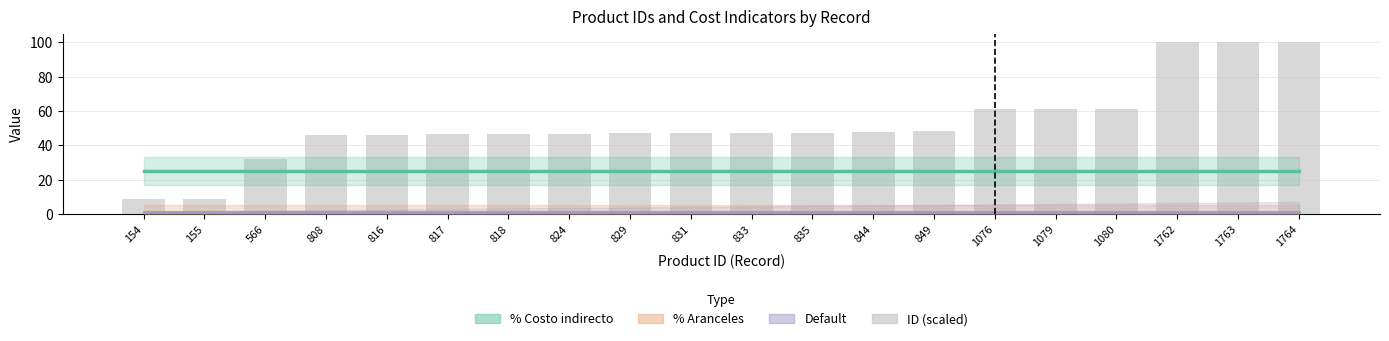

Between 1762 and 1080, which is larger?

1762